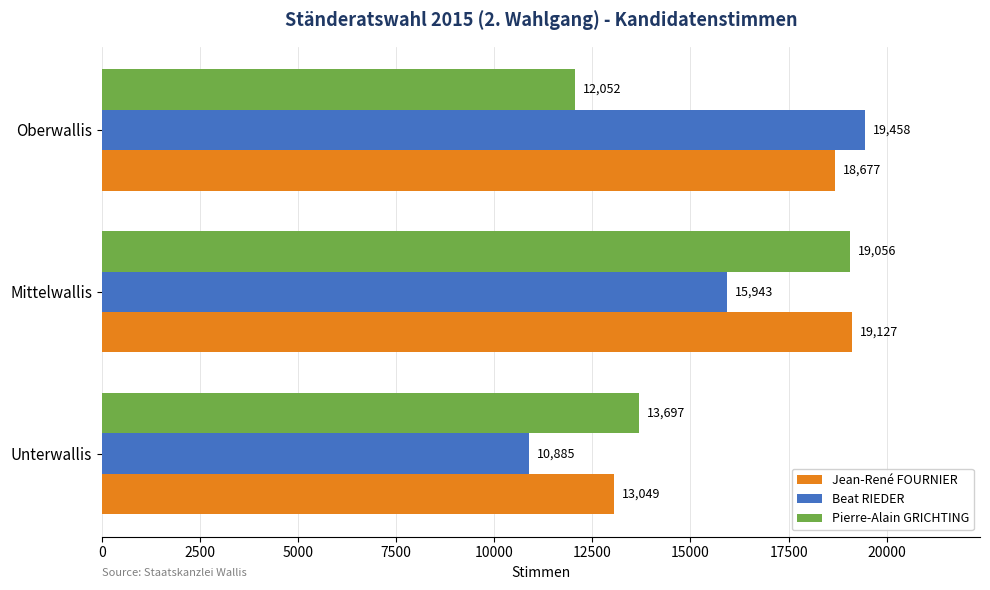

Read the Jean-René FOURNIER value at Unterwallis, to the nearest 50.

13050